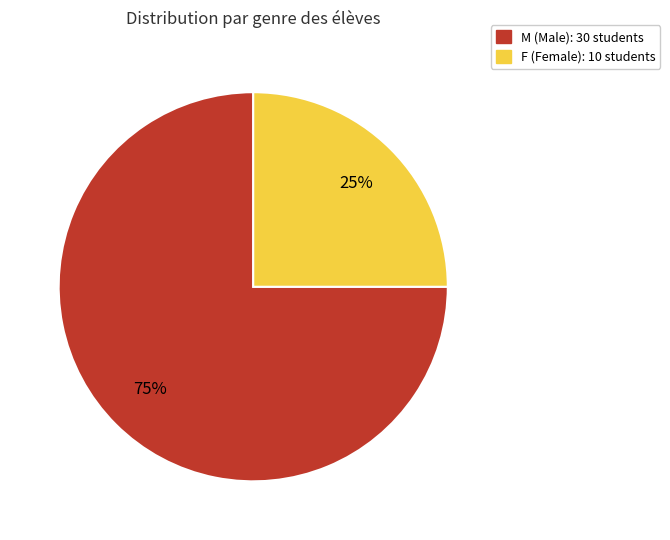

To the nearest percent, what is the difference between the largest and smallest slice percentages?

50%